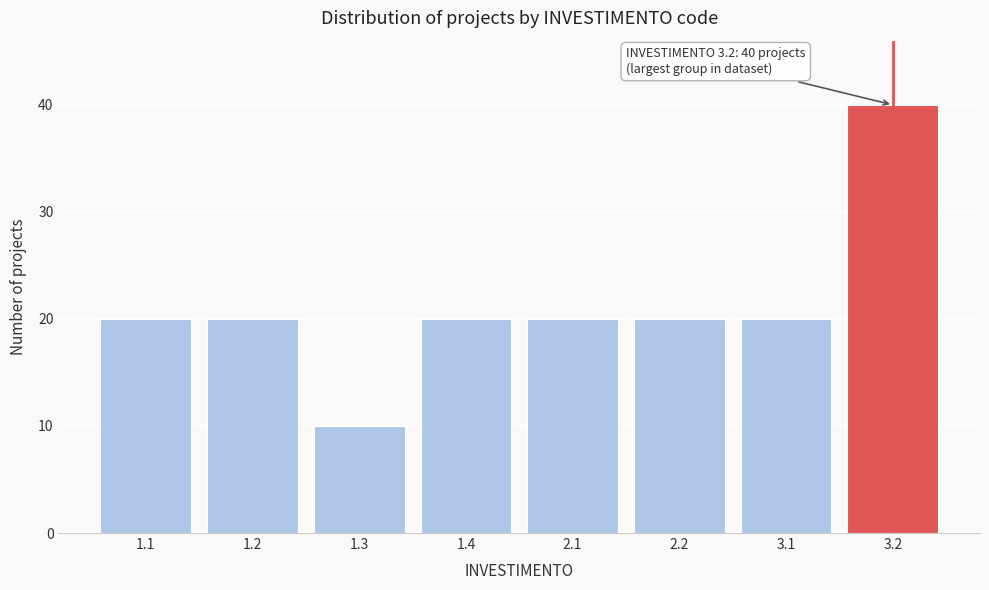

Reading left to right, list all the values displayed in this chart.

20	20	10	20	20	20	20	40